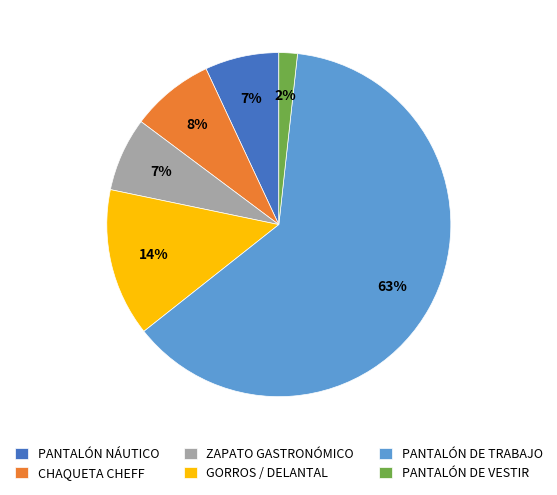

True or false: ZAPATO GASTRONÓMICO accounts for 1% of the total.

False